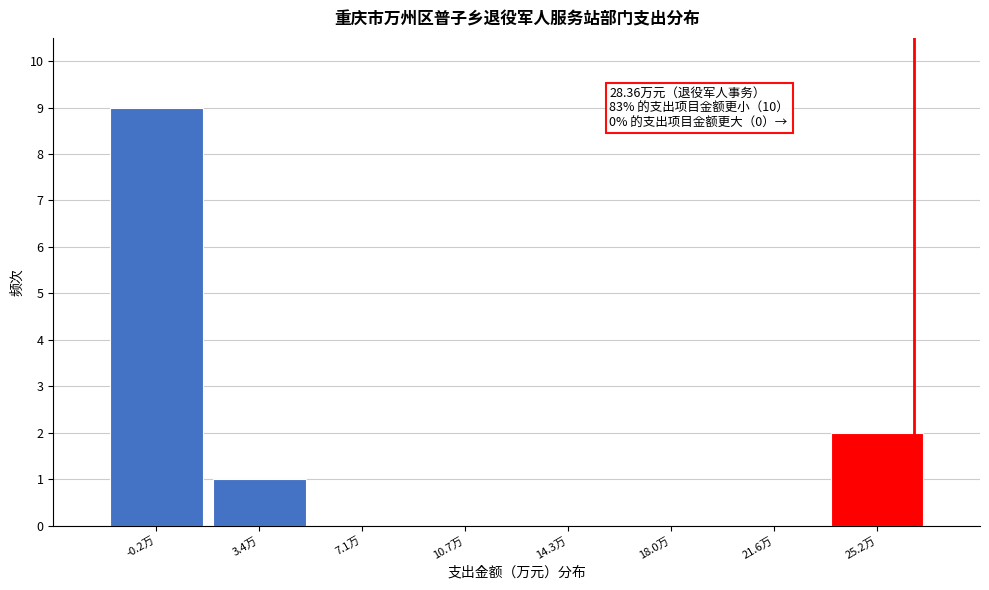

Reading right to left, extract all data points from this chart.

25.2万=2	21.6万=0	18.0万=0	14.3万=0	10.7万=0	7.1万=0	3.4万=1	-0.2万=9